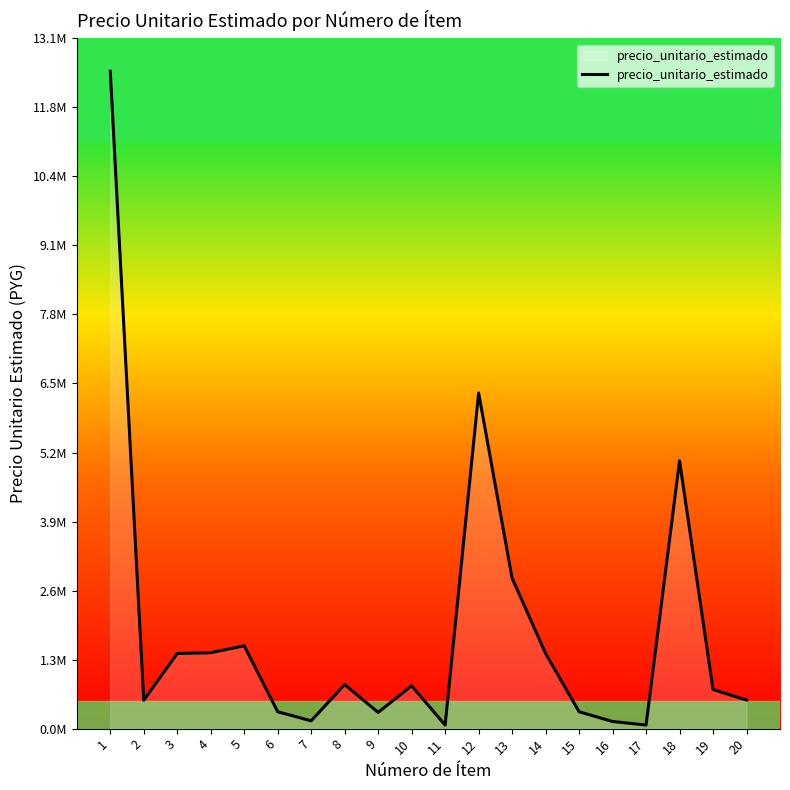

What is the approximate value at 14?

1422103